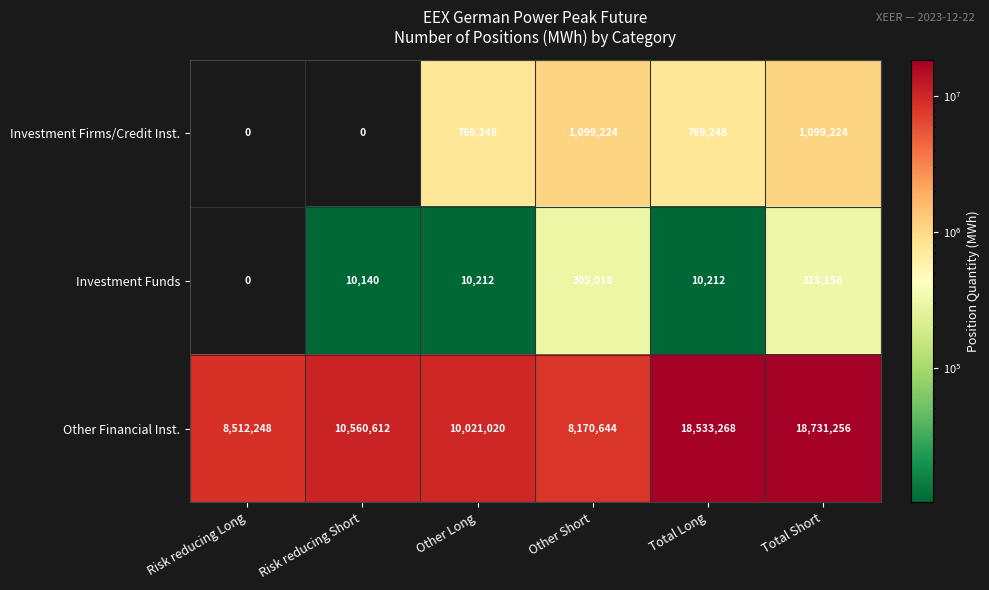

Reading left to right, extract all data points from this chart.

Investment Firms/Credit Inst.: 0	0	769248	1099224	769248	1099224
Investment Funds: 0	10140	10212	305016	10212	315156
Other Financial Inst.: 8512248	10560612	10021020	8170644	18533268	18731256